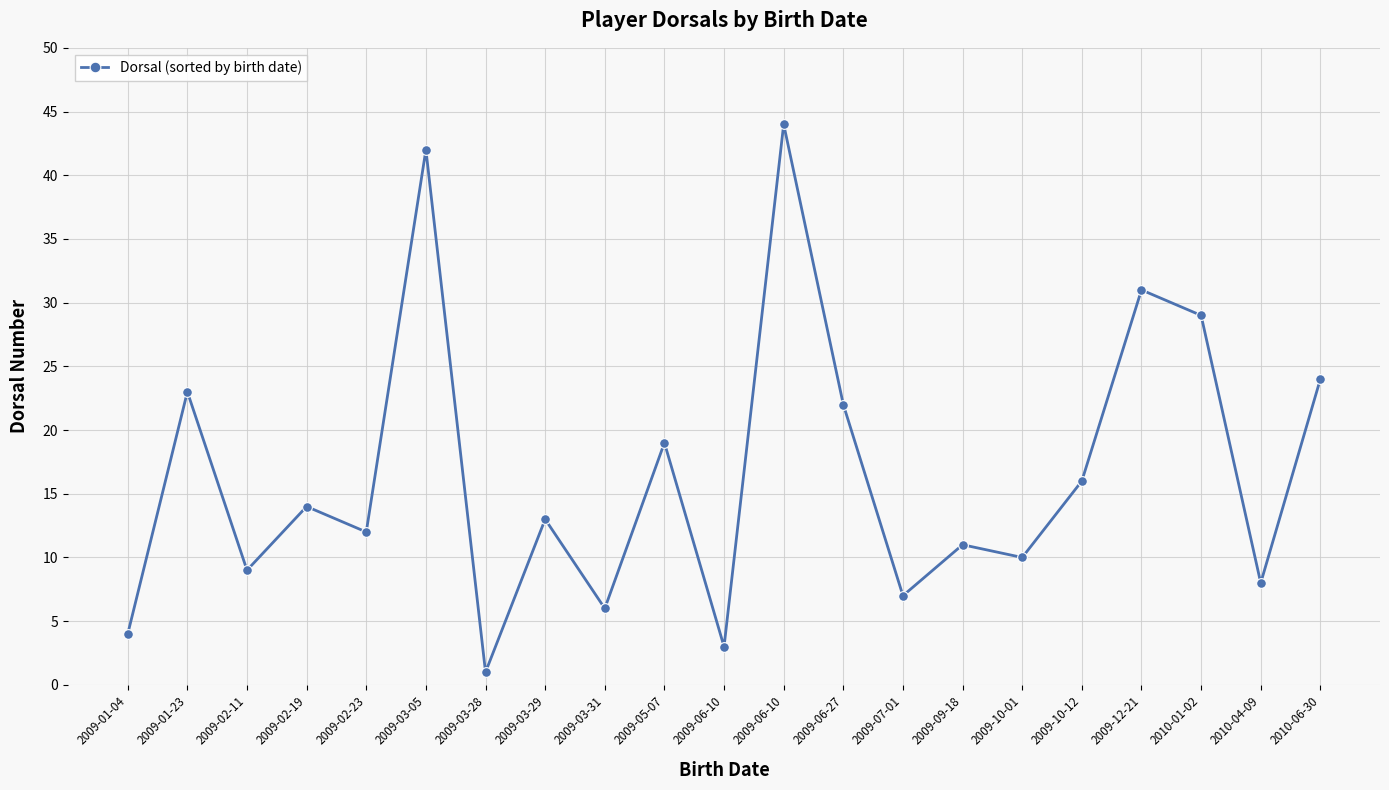

How many values are below 13?

10